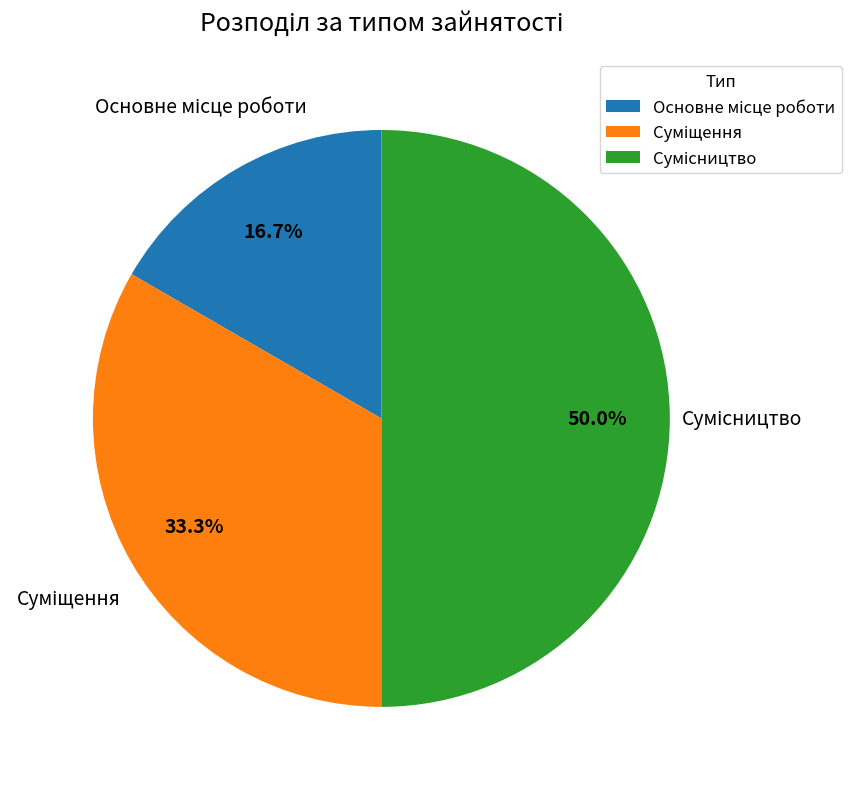

What percentage is NOT represented by Сумісництво?

50.0%